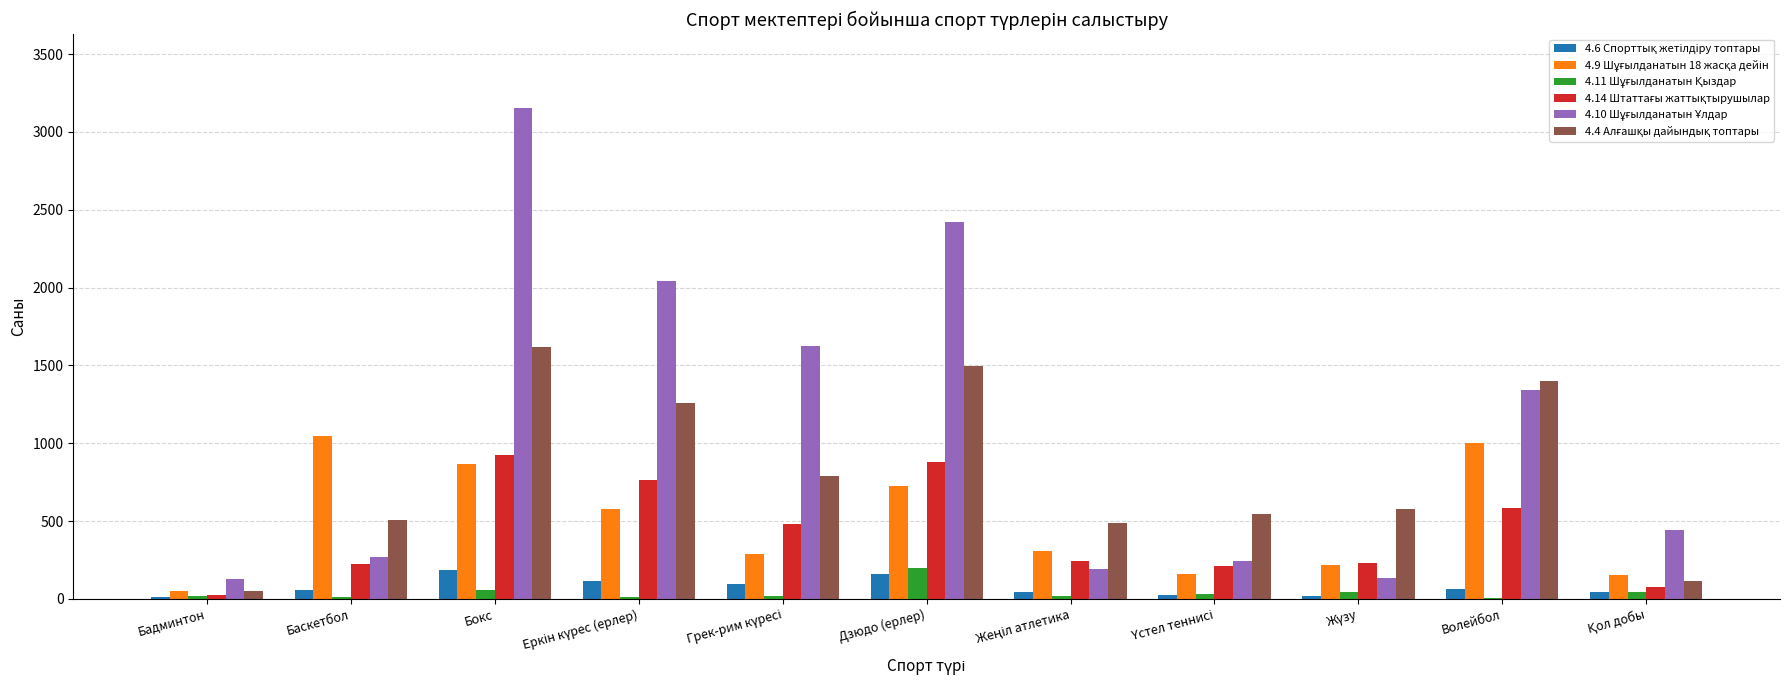

At which category is the sum across all series the highest?

Бокс